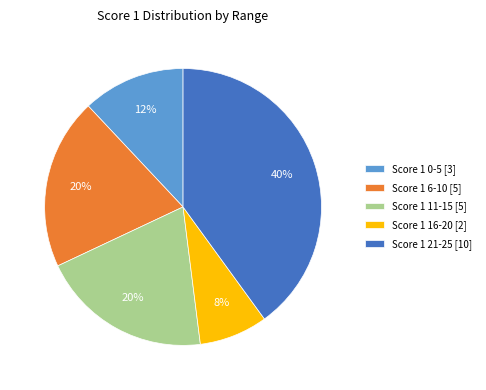

To the nearest percent, what is the average slice percentage?

20%